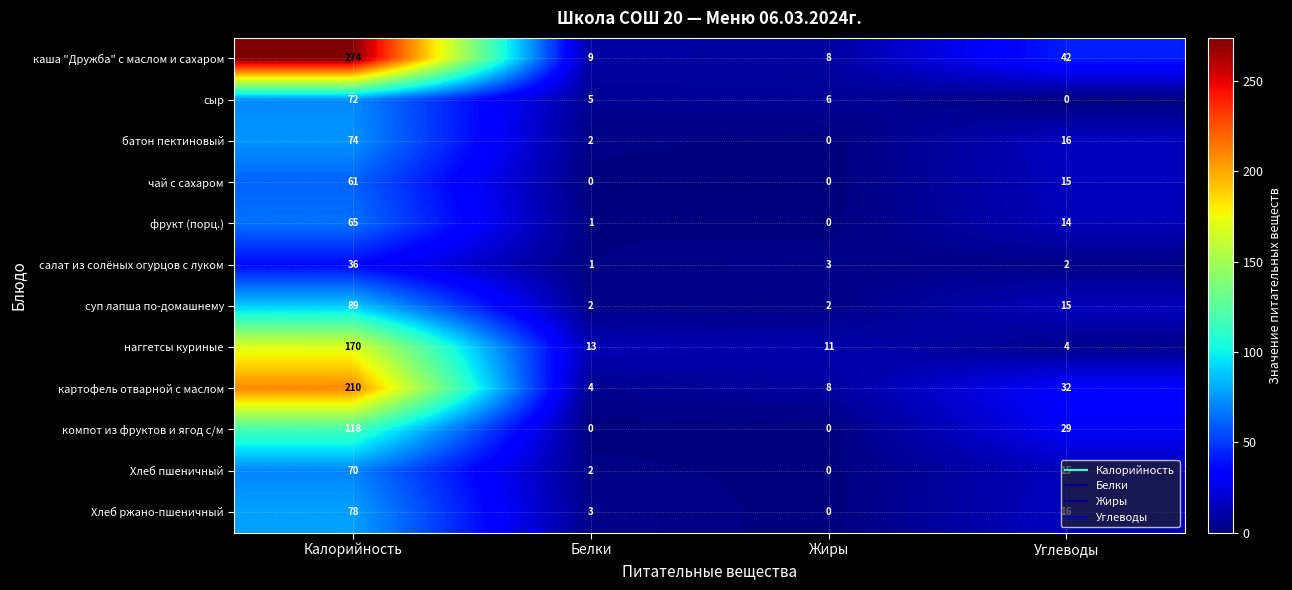

Which series has the largest total across all categories?

каша "Дружба" с маслом и сахаром